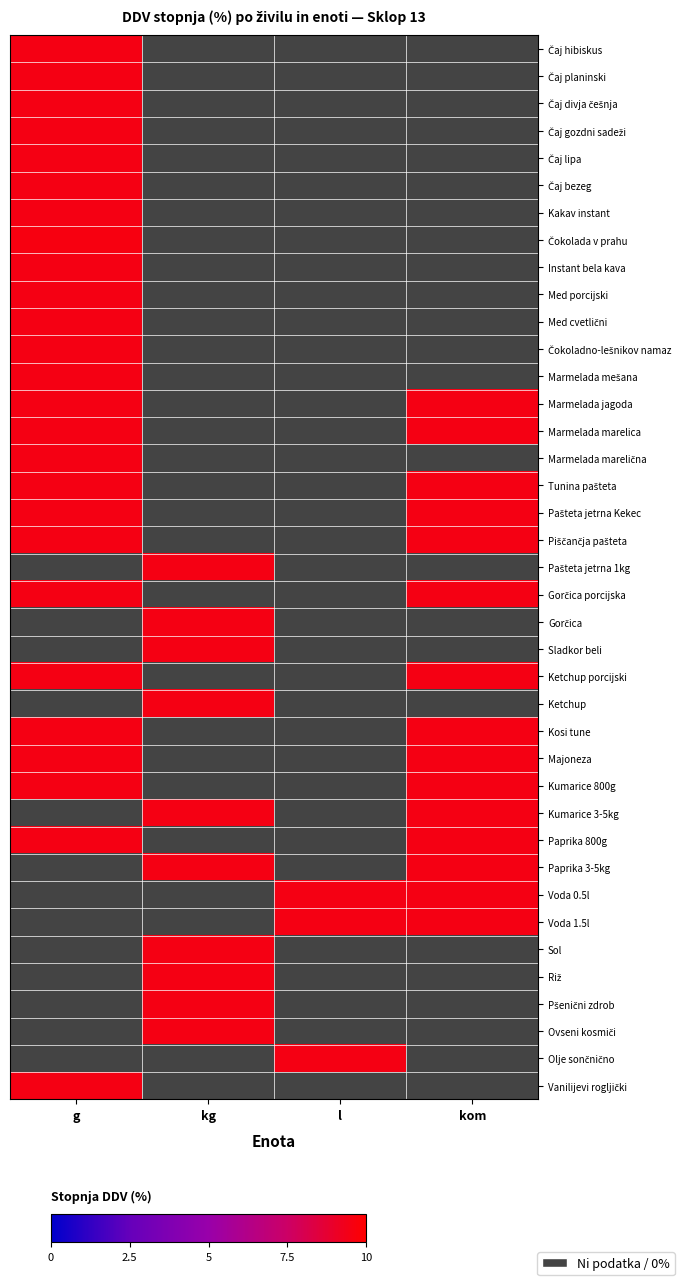

List the series in order of their peak value, lowest first.

Čaj hibiskus, Čaj planinski, Čaj divja češnja, Čaj gozdni sadeži, Čaj lipa, Čaj bezeg, Kakav instant, Instant bela kava, Med porcijski, Med cvetlični, Čokoladno-lešnikov namaz, Marmelada mešana, Marmelada jagoda, Marmelada marelica, Marmelada marelična, Tunina pašteta, Pašteta jetrna Kekec, Piščančja pašteta, Gorčica porcijska, Kosi tune, Majoneza, Čokolada v prahu, Pašteta jetrna 1kg, Gorčica, Sladkor beli, Ketchup porcijski, Ketchup, Kumarice 800g, Kumarice 3-5kg, Paprika 800g, Paprika 3-5kg, Voda 0.5l, Voda 1.5l, Sol, Riž, Pšenični zdrob, Ovseni kosmiči, Olje sončnično, Vanilijevi rogljički